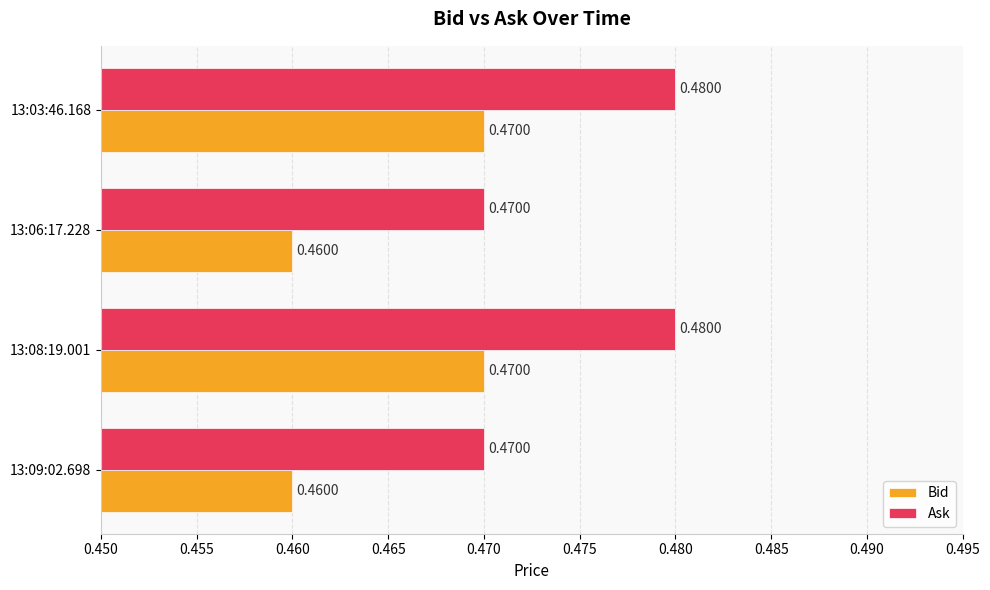

What is the sum of all Bid values?

1.9